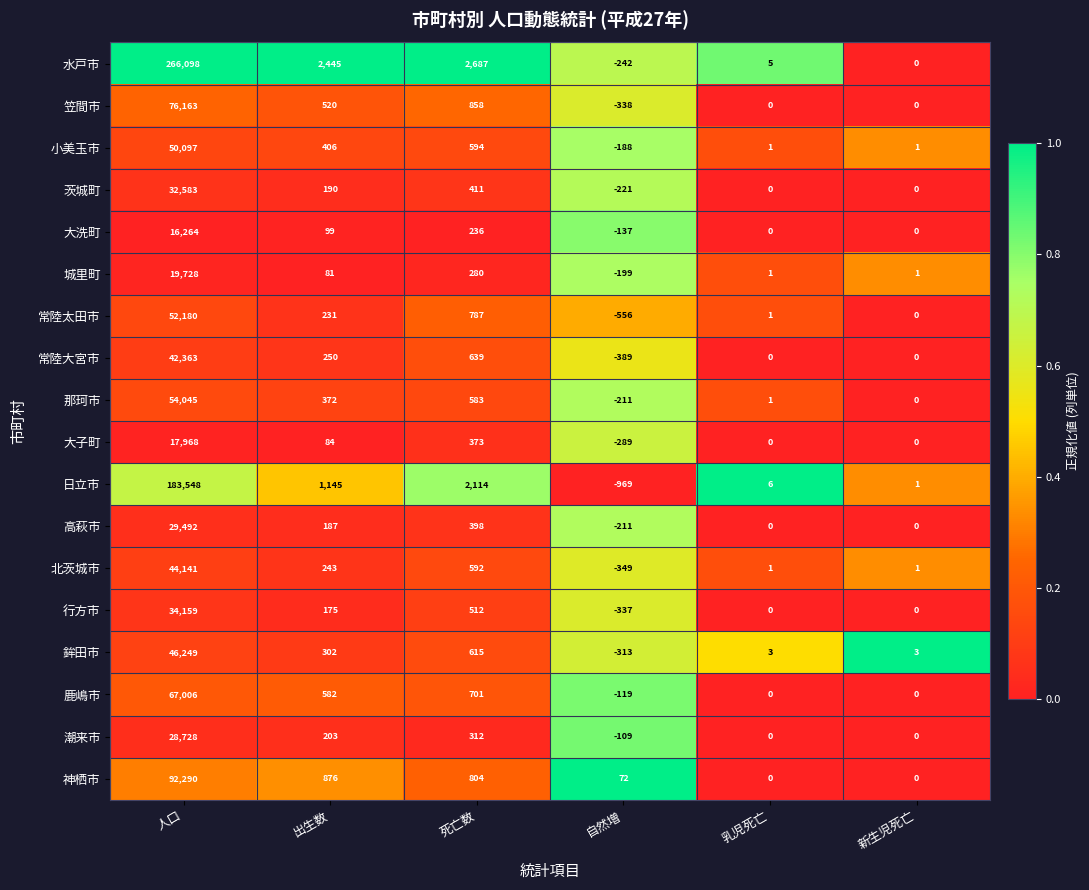

Which series has the largest total across all categories?

水戸市